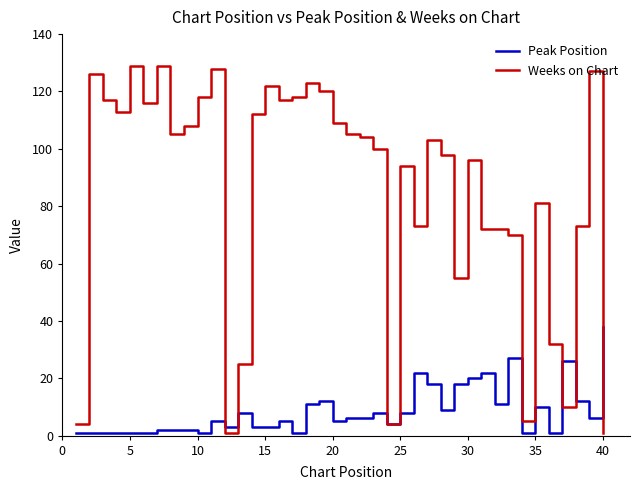

Which series has the widest spread of values?

Weeks on Chart